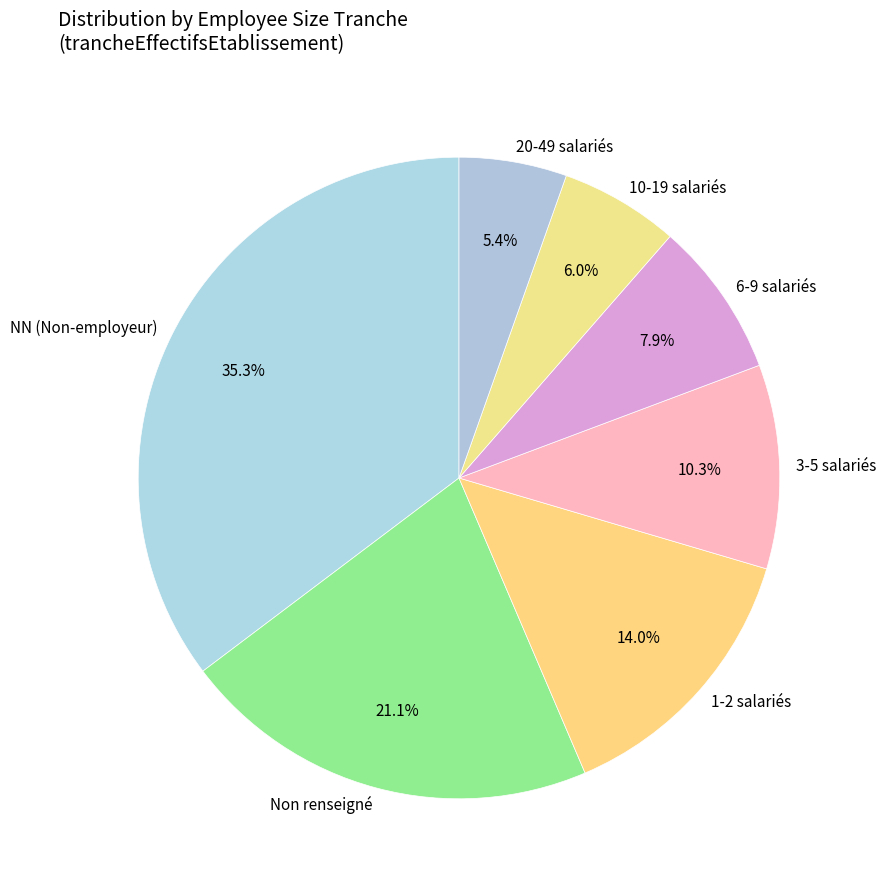

To the nearest percent, what is the average slice percentage?

14%